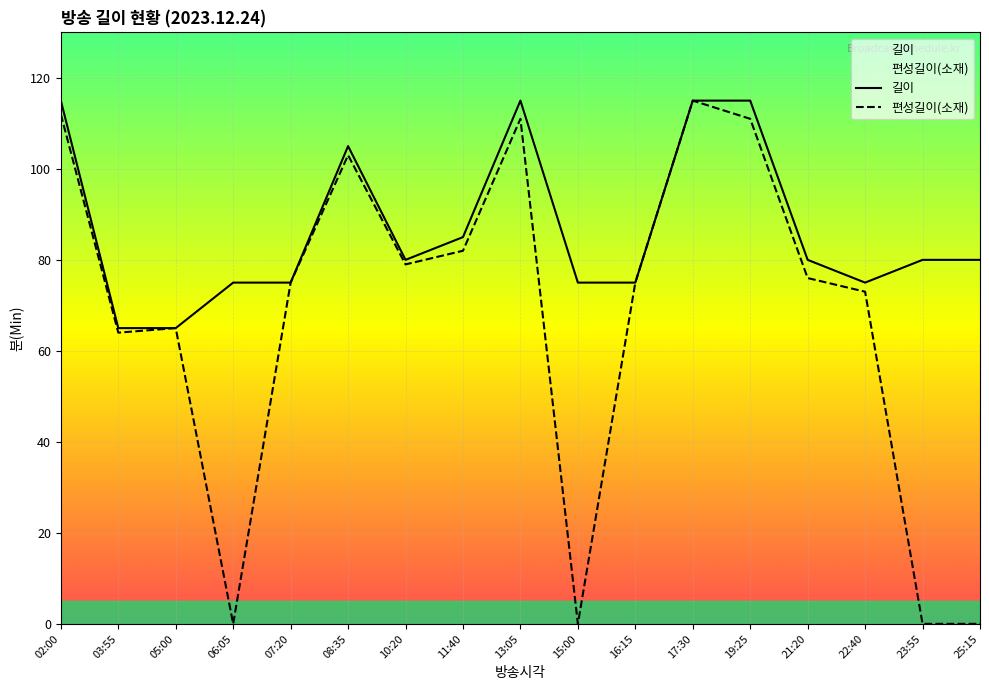

True or false: 편성길이(소재) and 길이 intersect in this chart.

False